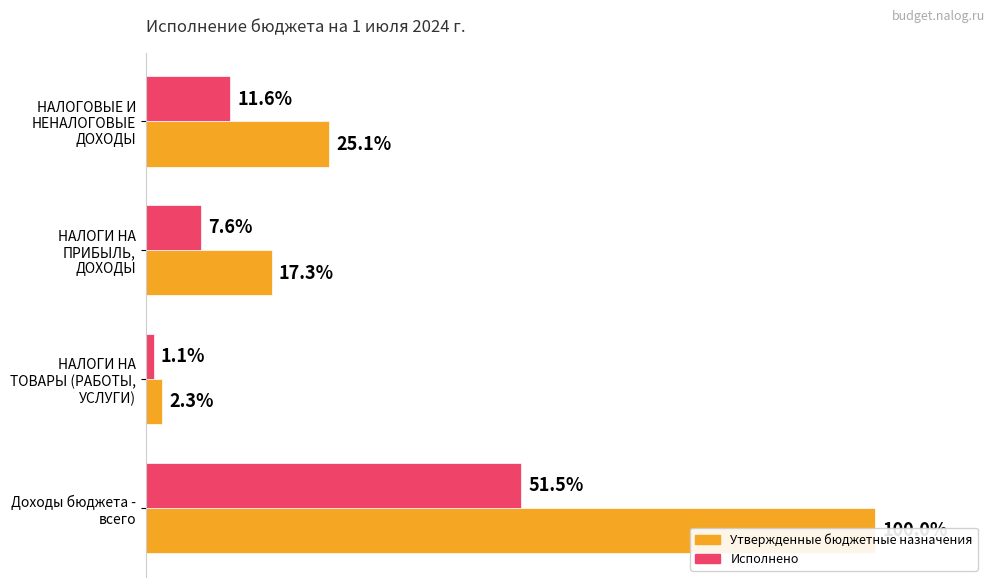

List the series in order of their overall mean, lowest first.

Исполнено, Утвержденные бюджетные назначения